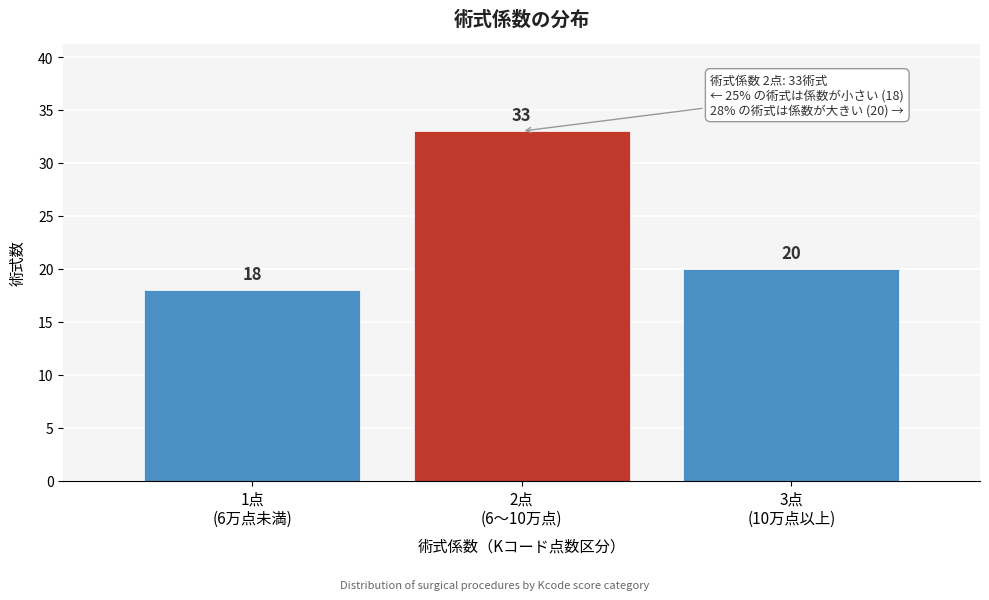

Reading left to right, what are all the values shown in this chart?

18	33	20